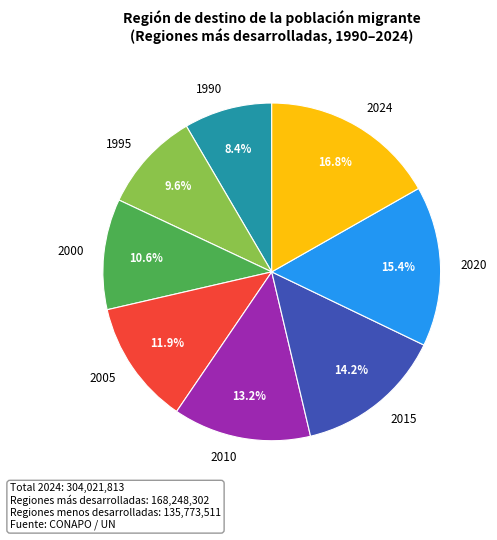

To the nearest percent, what is the difference between the 2000 and 2015 slice percentages?

4%